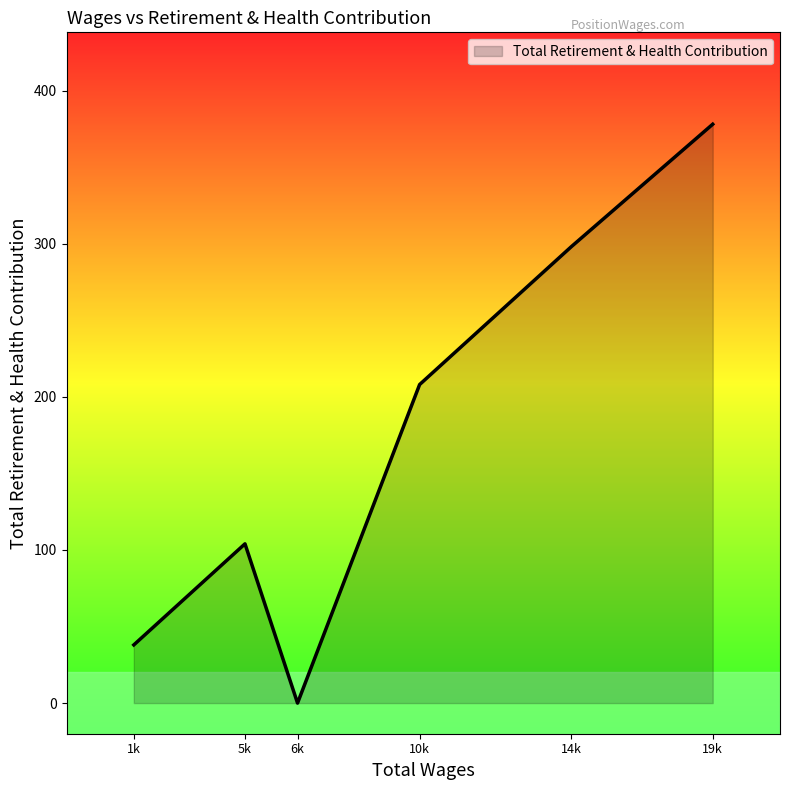

Between 19k and 10k, which is larger?

19k